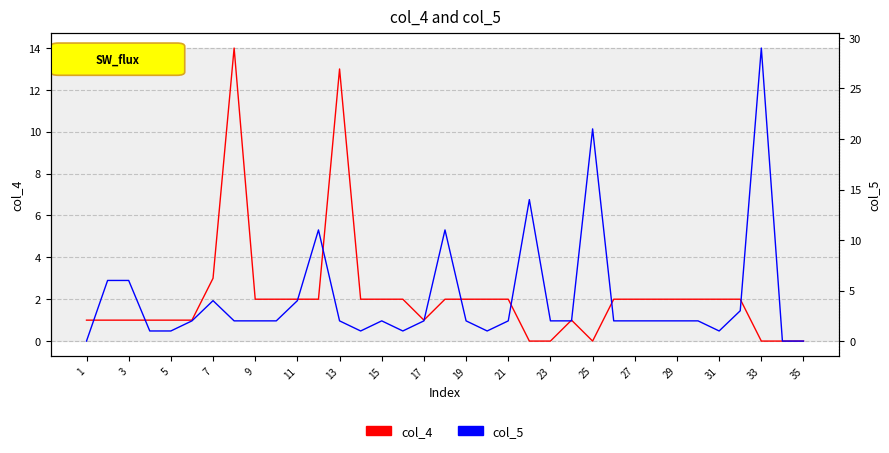

How many values in the col_5 series exceed 2?

10